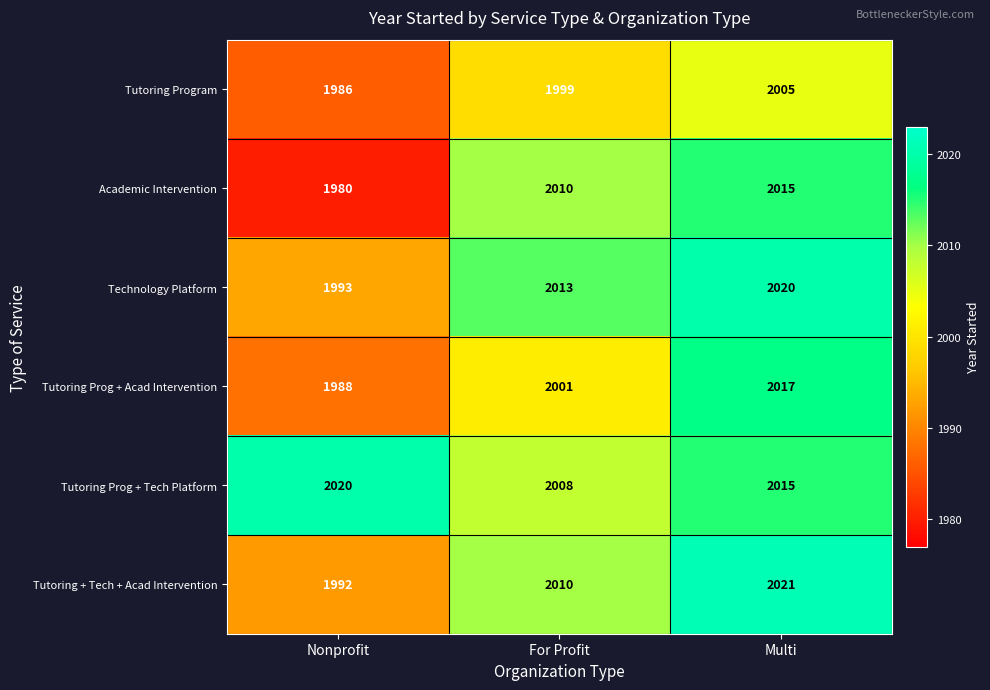

At how many categories does at least one series exceed 1999?

3